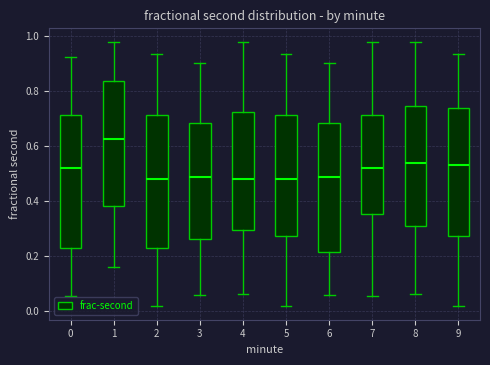

Reading left to right, read every box against the y-axis: the position of its median line, the range the box covers, and the ends of its whiskers. The values are not printed on the chart, so give them approximately, as read against the axis.

0: median 0.52, box 0.22 to 0.72, whiskers 0.06 to 0.92
1: median 0.62, box 0.38 to 0.84, whiskers 0.16 to 0.98
2: median 0.48, box 0.22 to 0.72, whiskers 0.02 to 0.94
3: median 0.48, box 0.26 to 0.68, whiskers 0.06 to 0.90
4: median 0.48, box 0.30 to 0.72, whiskers 0.06 to 0.98
5: median 0.48, box 0.28 to 0.72, whiskers 0.02 to 0.94
6: median 0.48, box 0.22 to 0.68, whiskers 0.06 to 0.90
7: median 0.52, box 0.36 to 0.72, whiskers 0.06 to 0.98
8: median 0.54, box 0.30 to 0.74, whiskers 0.06 to 0.98
9: median 0.52, box 0.28 to 0.74, whiskers 0.02 to 0.94